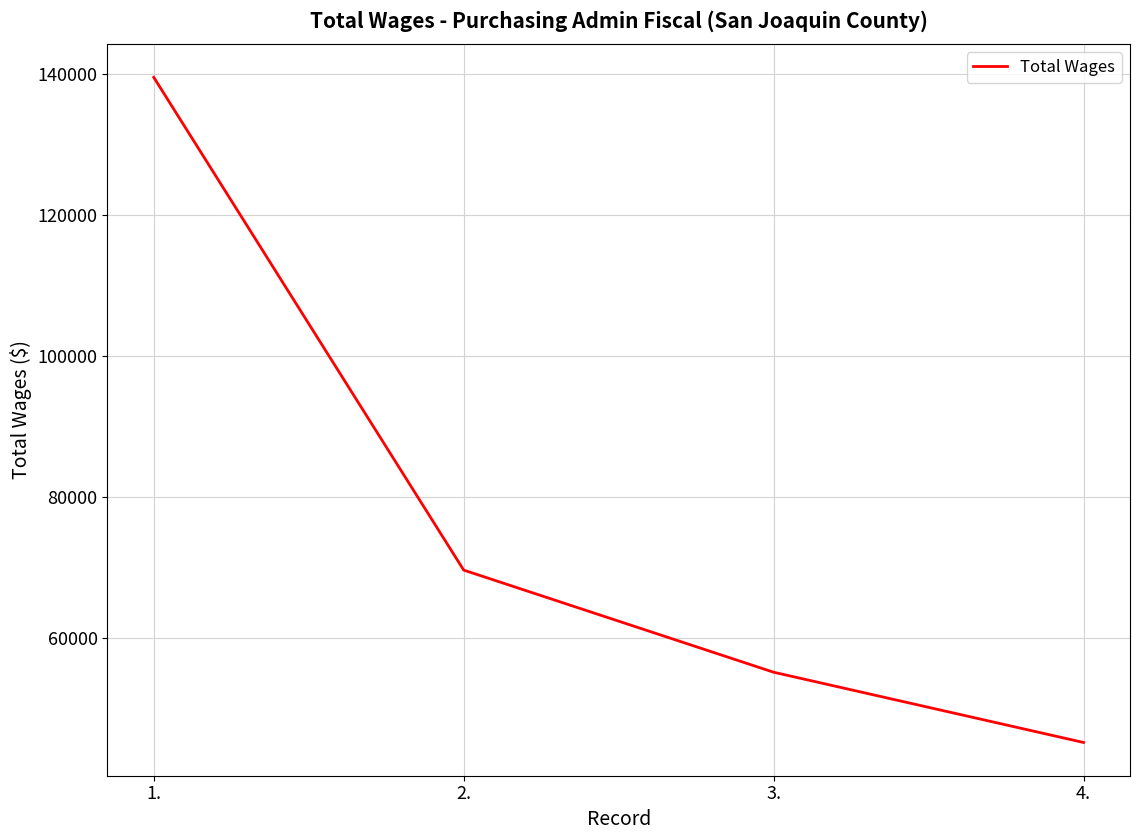

How many values are between 55078 and 139526?

3